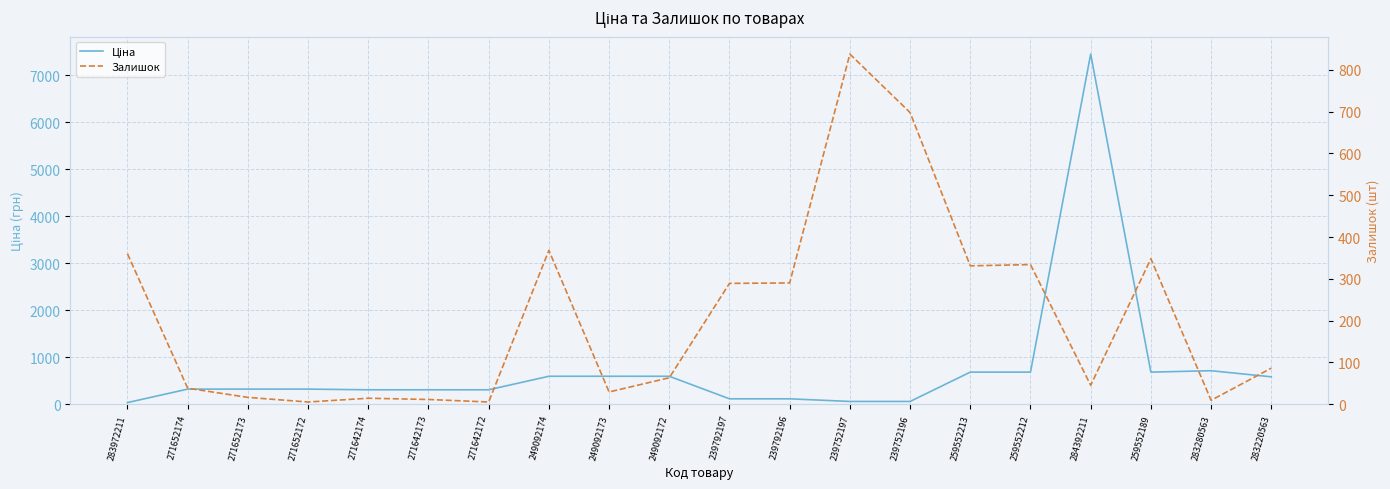

The value of Ціна at 239792196 is 24.3. True or false?

False